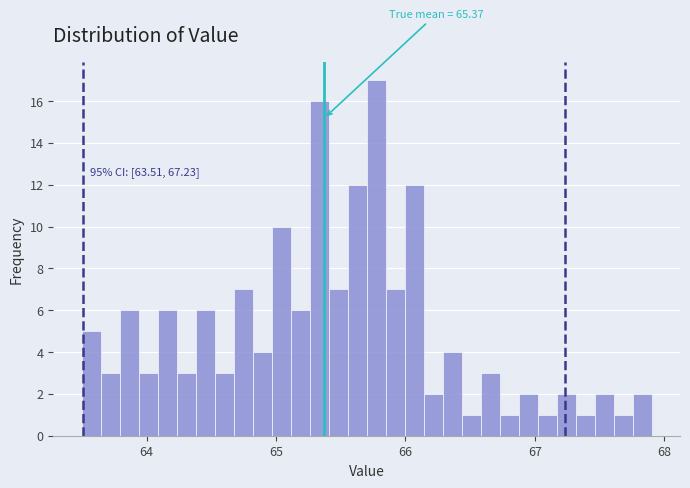

Read against the x-axis, roughly where is the centre of the tallest bar?

65.8